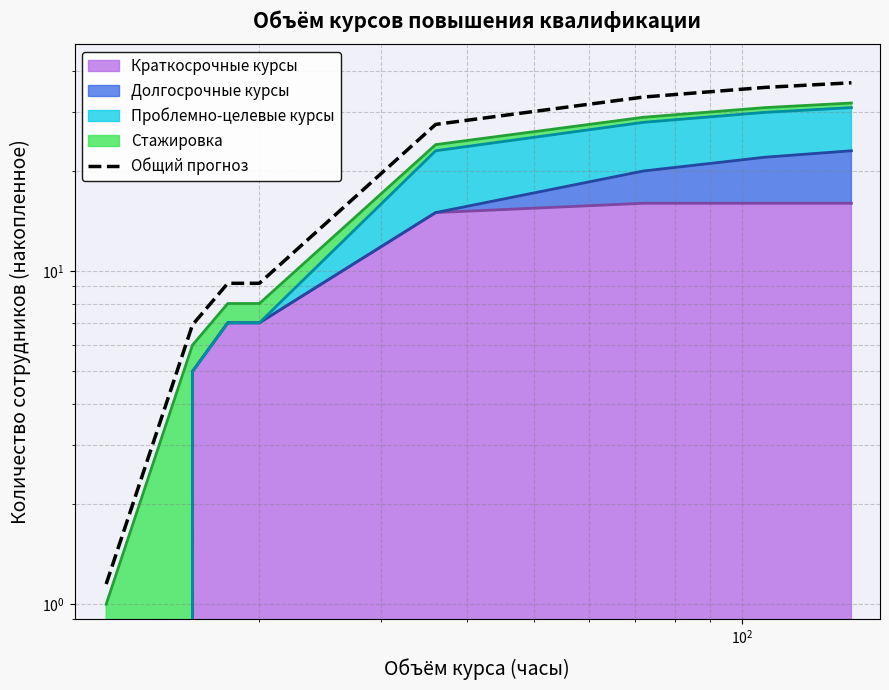

At which label is the value closest to 18?

$\mathdefault{10^{2}}$